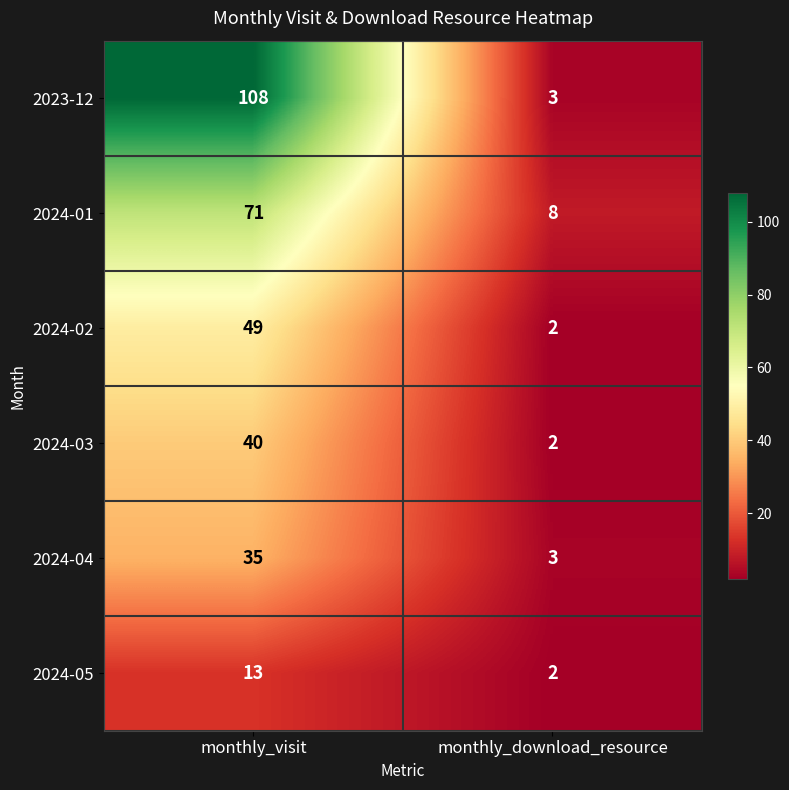

Count the number of categories in the chart.

2